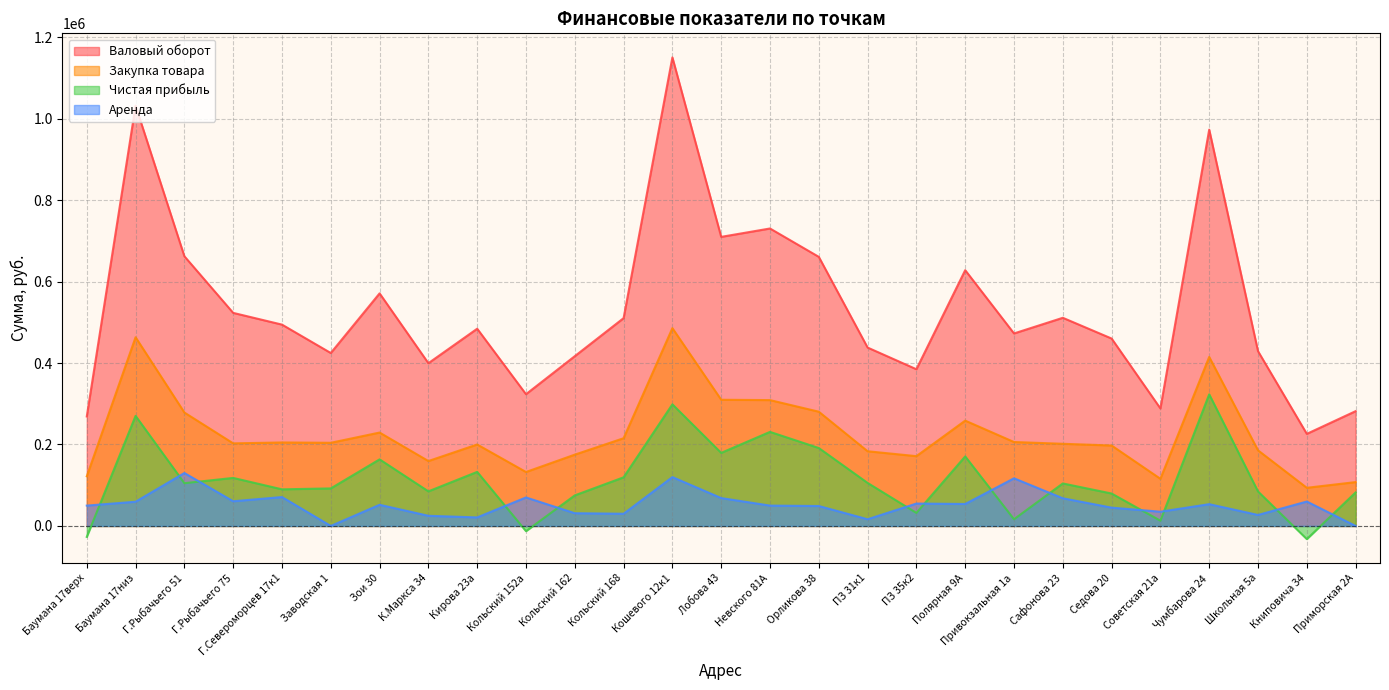

Which series has the largest total across all categories?

Валовый оборот